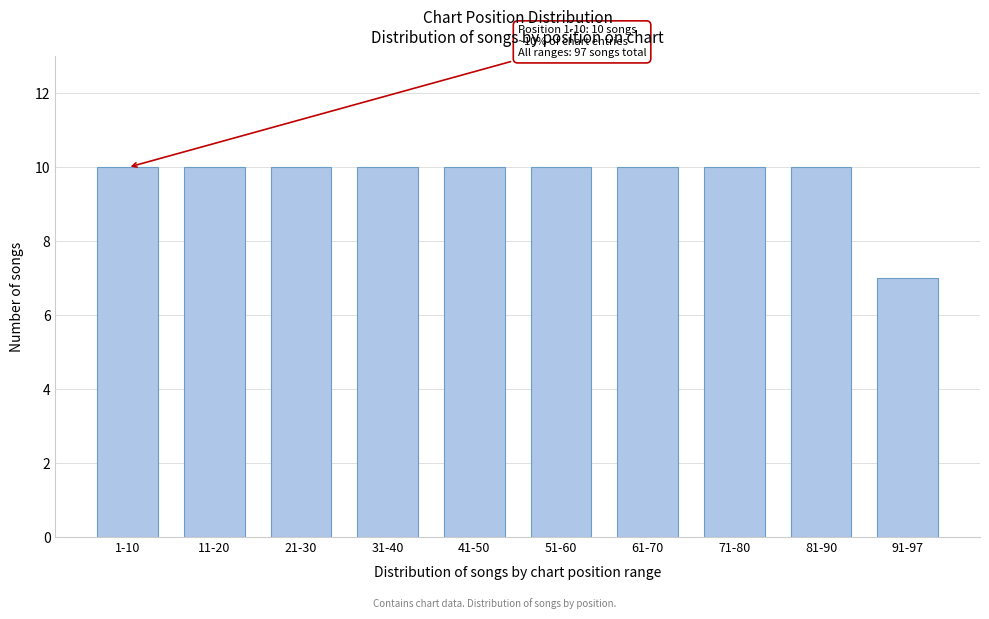

Reading left to right, what are all the values shown in this chart?

1-10=10	11-20=10	21-30=10	31-40=10	41-50=10	51-60=10	61-70=10	71-80=10	81-90=10	91-97=7